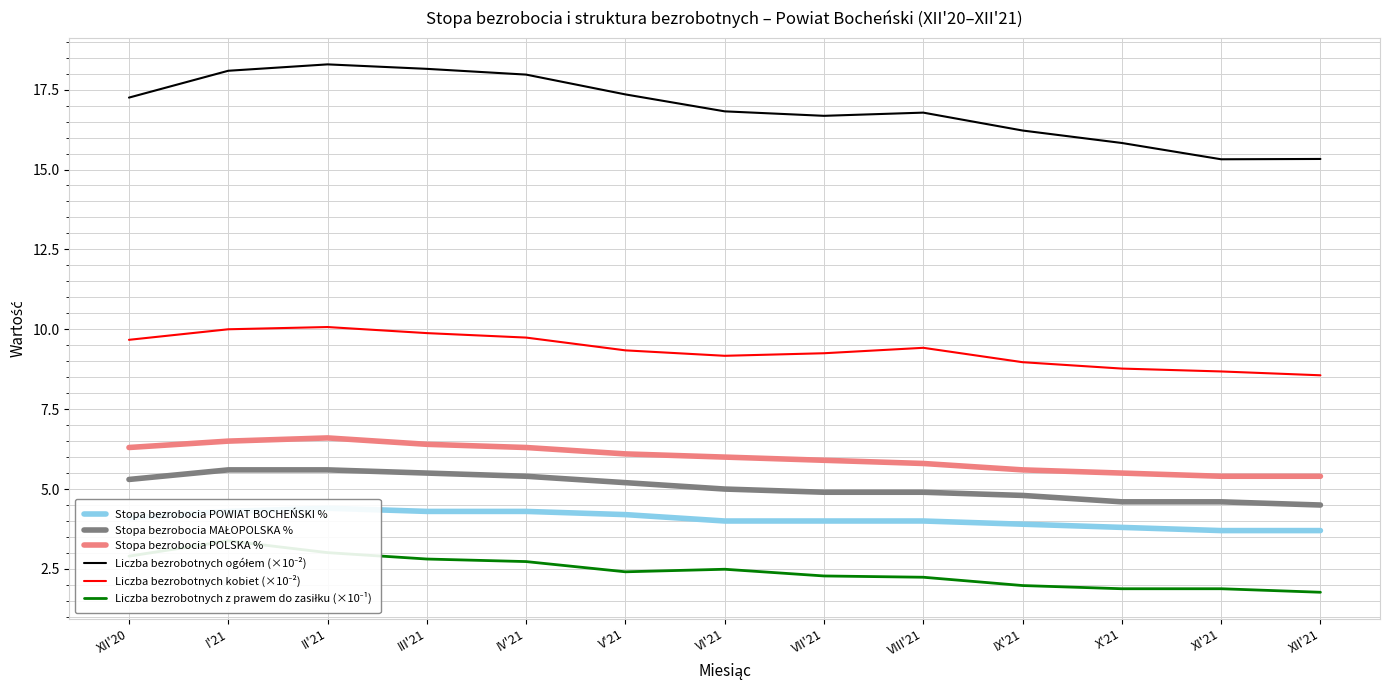

At XII'20, list the series in order from smallest to largest.

Liczba bezrobotnych z prawem do zasiłku (×10⁻¹), Stopa bezrobocia POWIAT BOCHEŃSKI %, Stopa bezrobocia MAŁOPOLSKA %, Stopa bezrobocia POLSKA %, Liczba bezrobotnych kobiet (×10⁻²), Liczba bezrobotnych ogółem (×10⁻²)